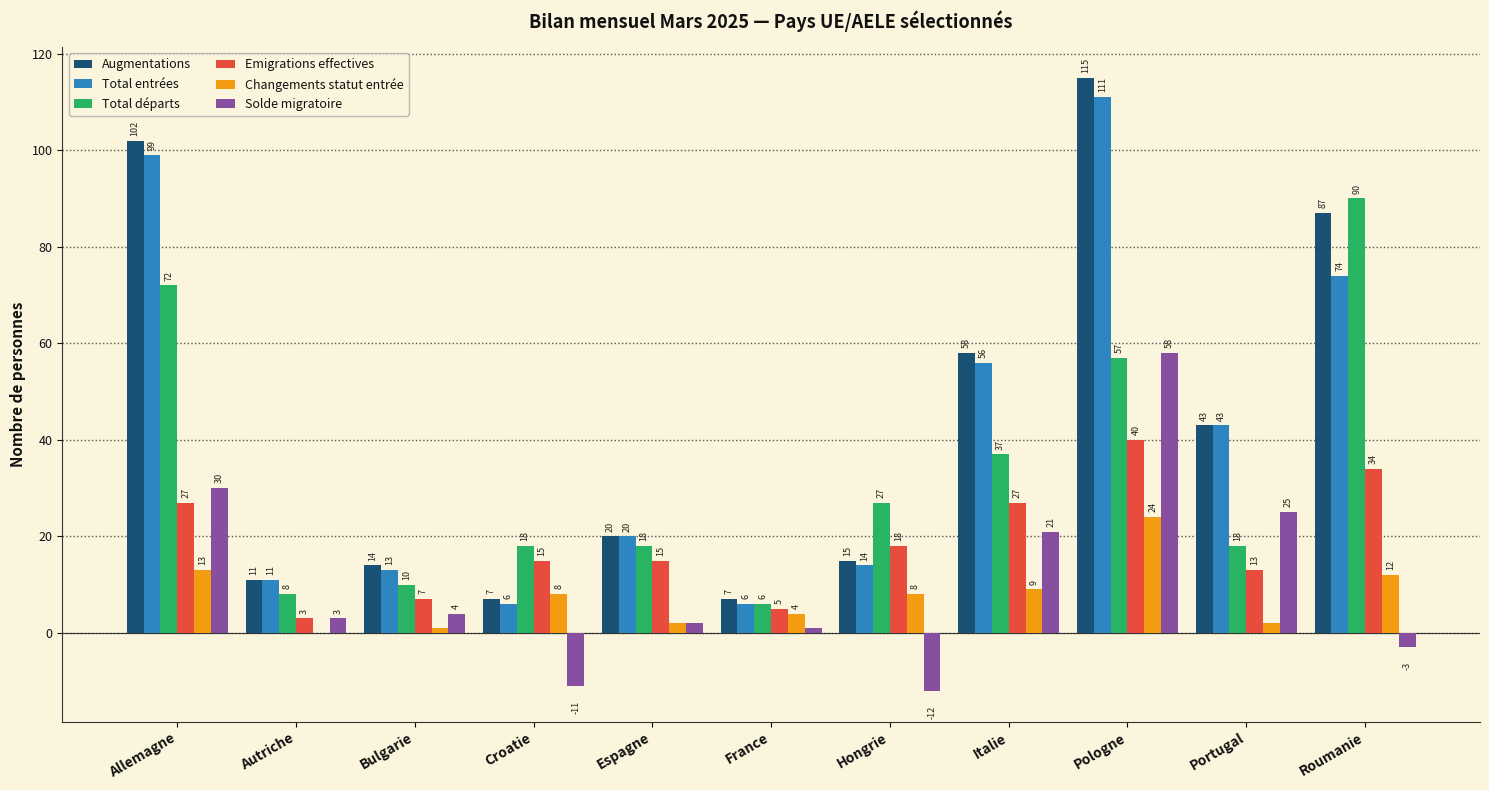

Which category has the highest value in the Augmentations series?

Pologne